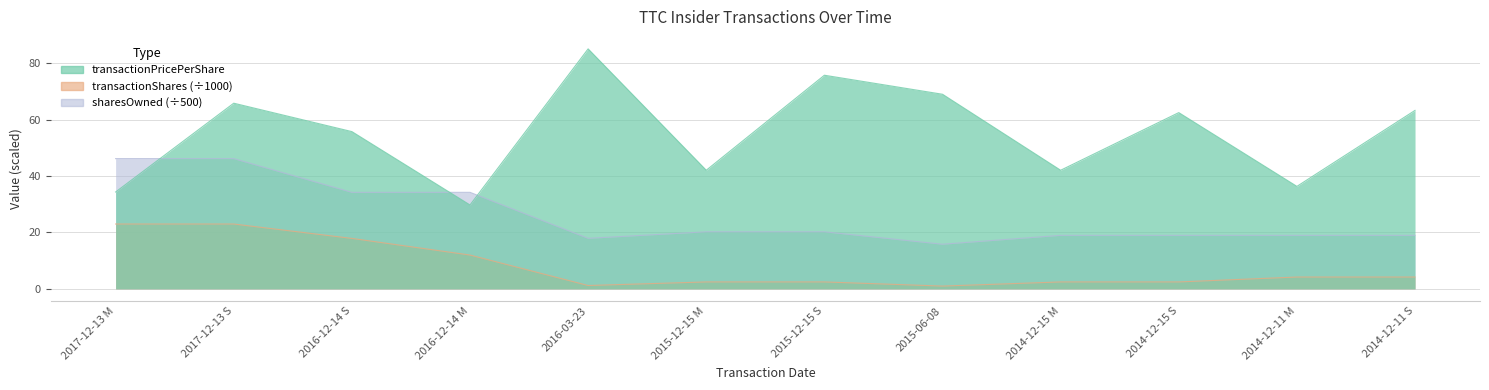

Which series has the largest total across all categories?

transactionPricePerShare